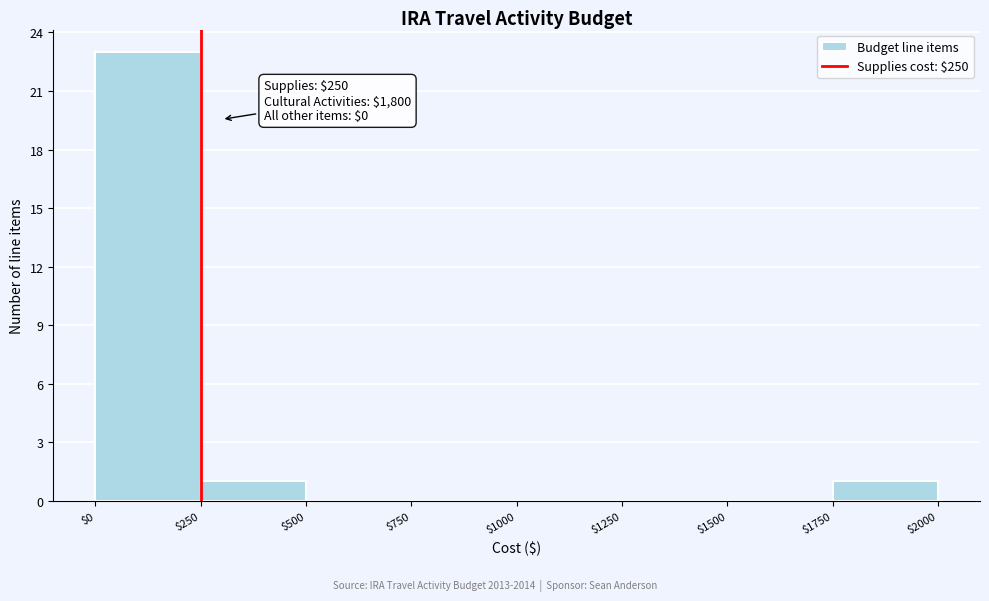

Which range on the x-axis has the tallest bar?

$0 to $250